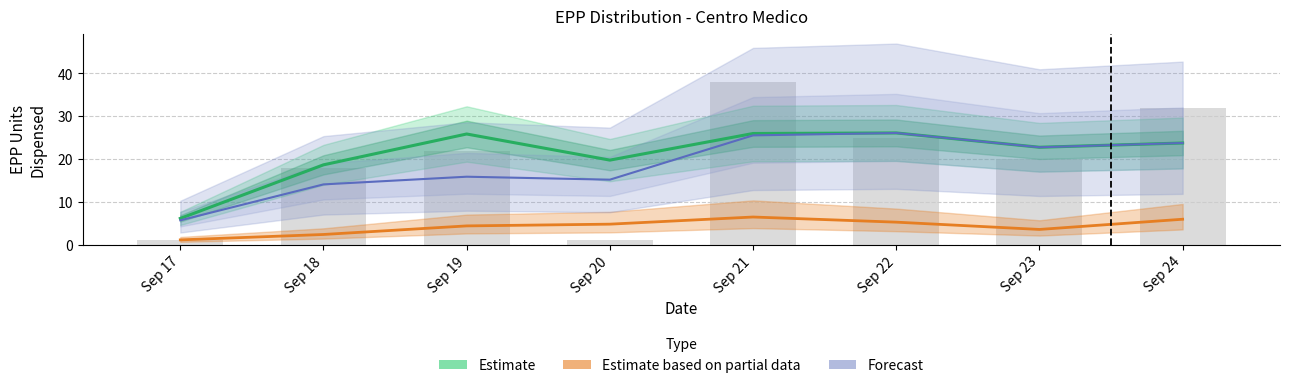

Are the bars grouped side by side (vs. stacked)?

Yes